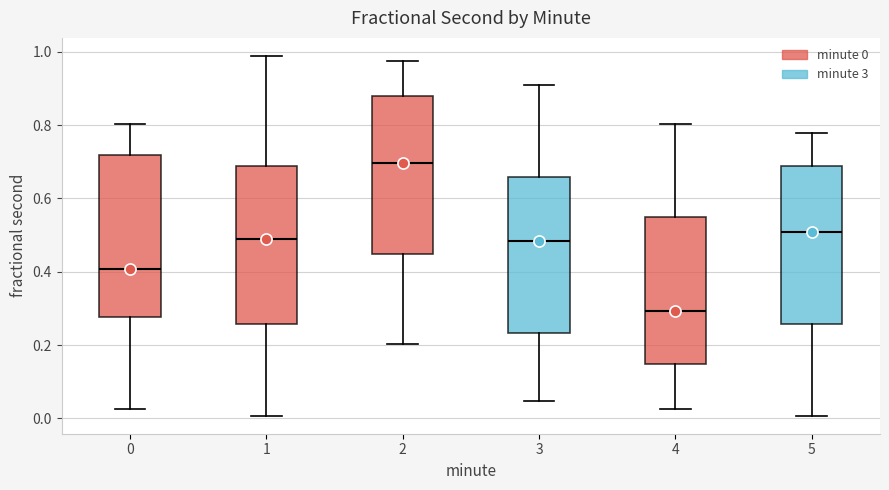

Where does the median line of the box at x = 0 sit on the y-axis? The values are not printed on the chart, so give them approximately, as read against the axis.

0.40